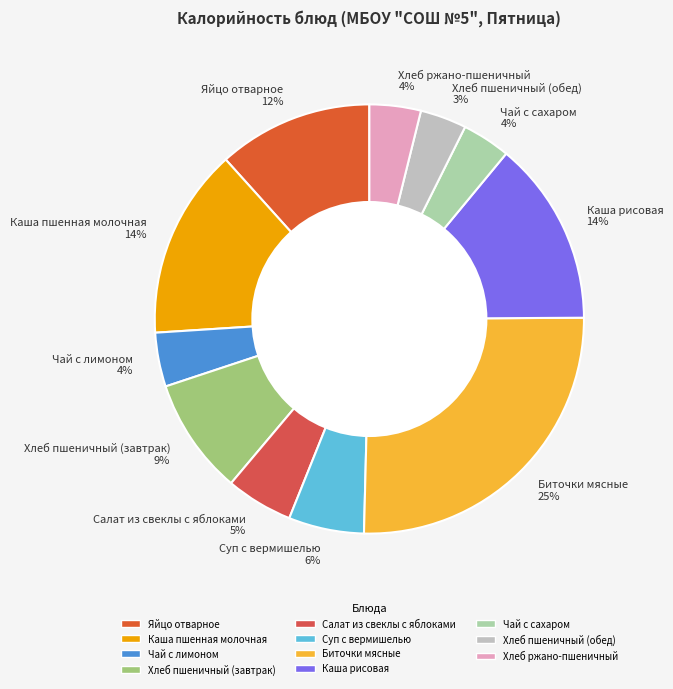

Is there a majority slice in this chart?

No